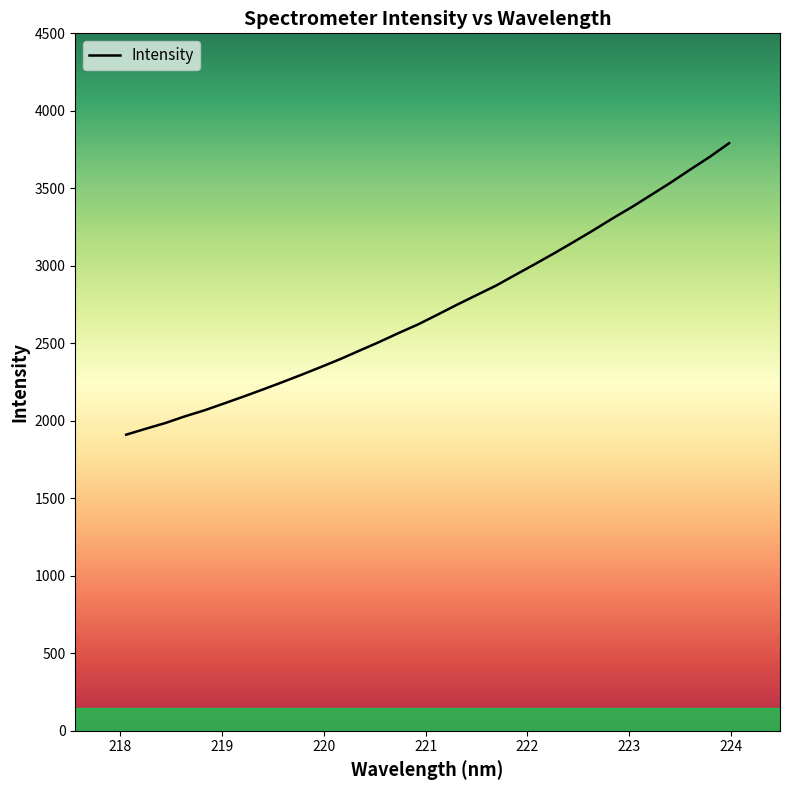

What is the smallest value displayed?

1910.4